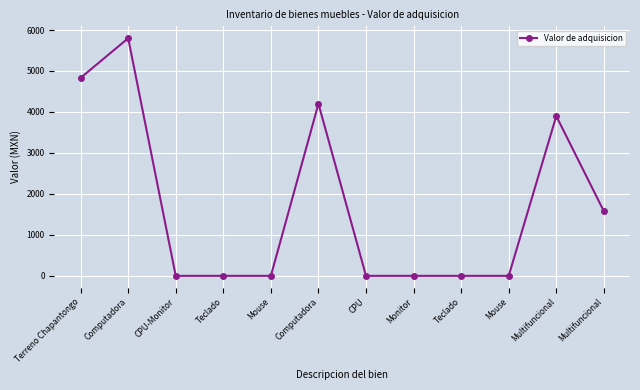

Does the chart have visible grid lines?

Yes